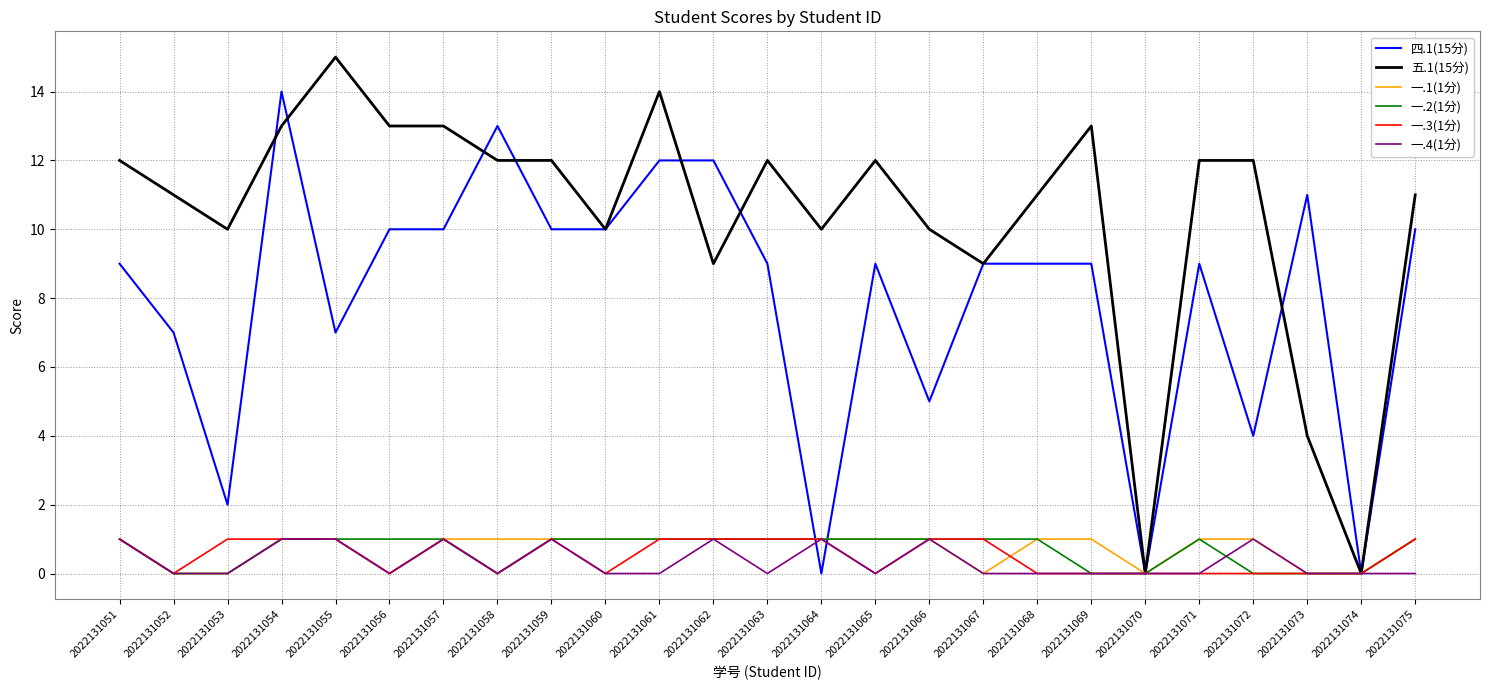

What is the difference between the highest and lowest values at 2022131067?

9